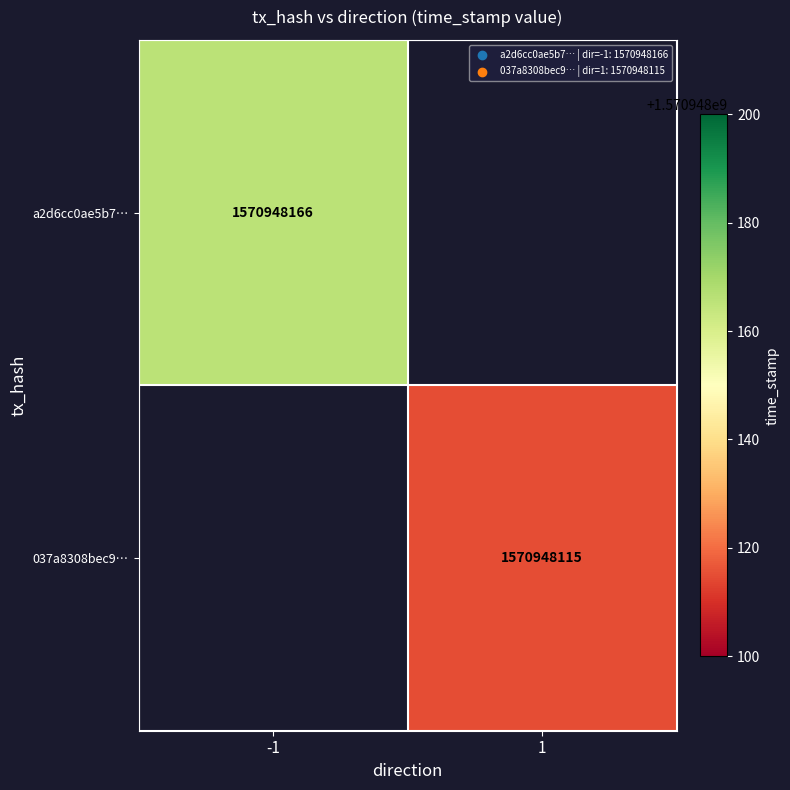

What is the maximum value shown in the chart?

1570948166